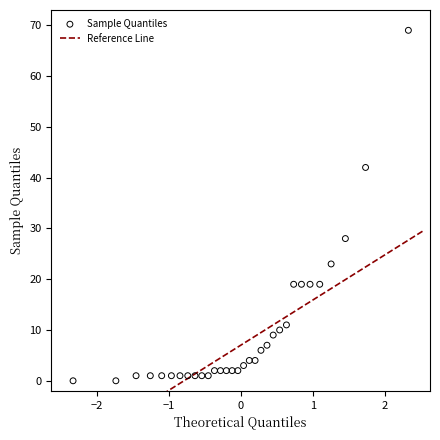

What Y value in the scatter plot is closest to 34?

28